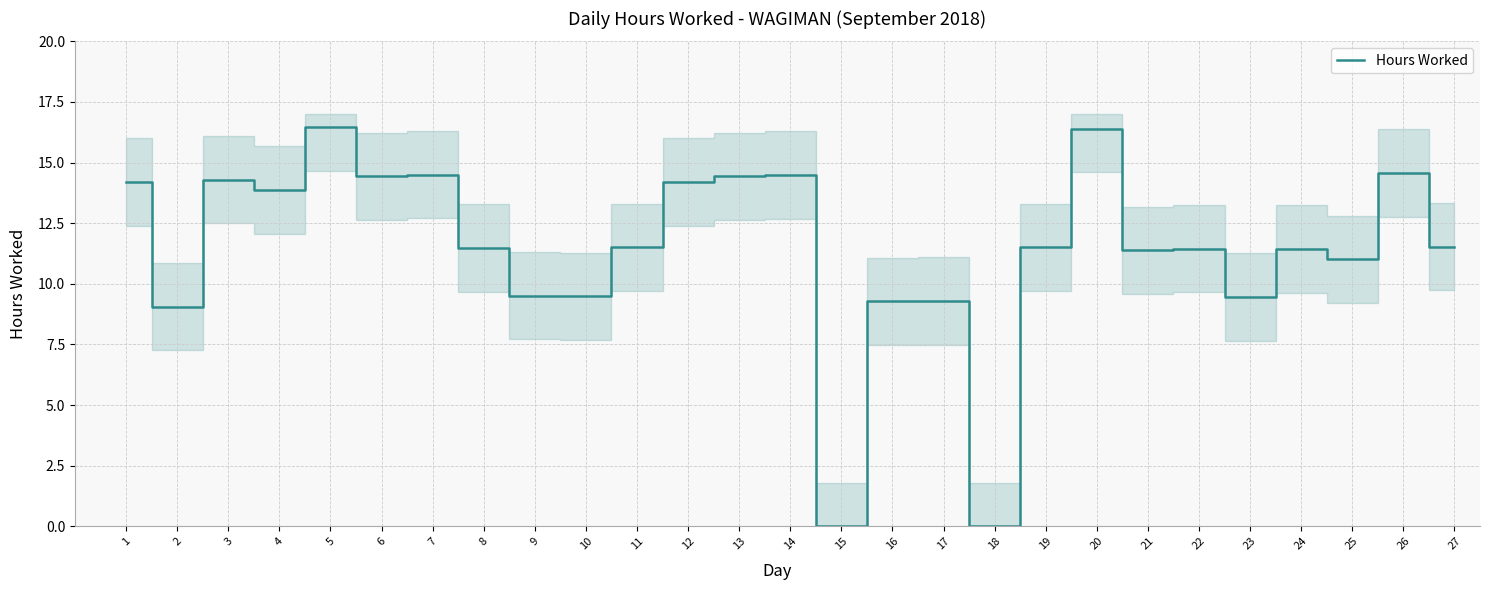

Which label corresponds to the largest value in the chart?

5